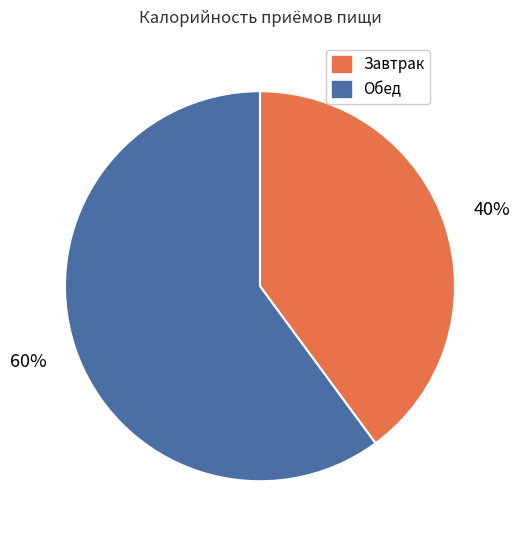

How many segments does this pie chart have?

2